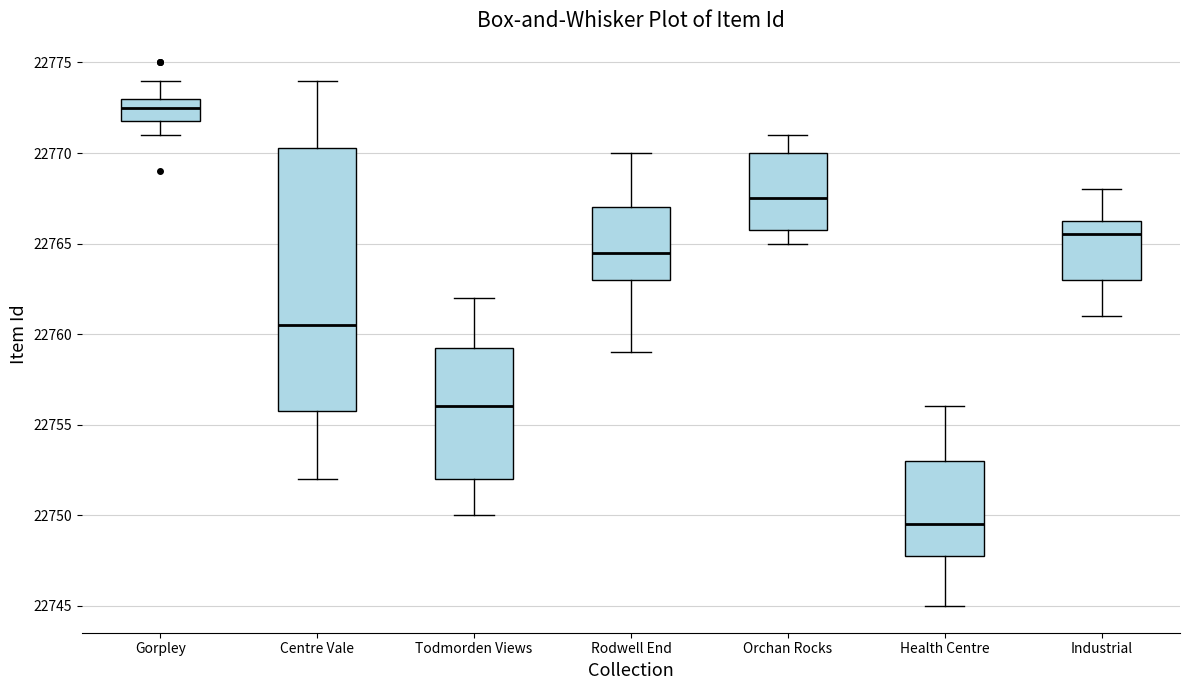

Reading left to right, read every box against the y-axis: the position of its median line, the range the box covers, and the ends of its whiskers. The values are not printed on the chart, so give them approximately, as read against the axis.

Gorpley: median 22772.5, box 22772.0 to 22773.0, whiskers 22771.0 to 22774.0
Centre Vale: median 22760.5, box 22756.0 to 22770.5, whiskers 22752.0 to 22774.0
Todmorden Views: median 22756.0, box 22752.0 to 22759.5, whiskers 22750.0 to 22762.0
Rodwell End: median 22764.5, box 22763.0 to 22767.0, whiskers 22759.0 to 22770.0
Orchan Rocks: median 22767.5, box 22766.0 to 22770.0, whiskers 22765.0 to 22771.0
Health Centre: median 22749.5, box 22748.0 to 22753.0, whiskers 22745.0 to 22756.0
Industrial: median 22765.5, box 22763.0 to 22766.5, whiskers 22761.0 to 22768.0